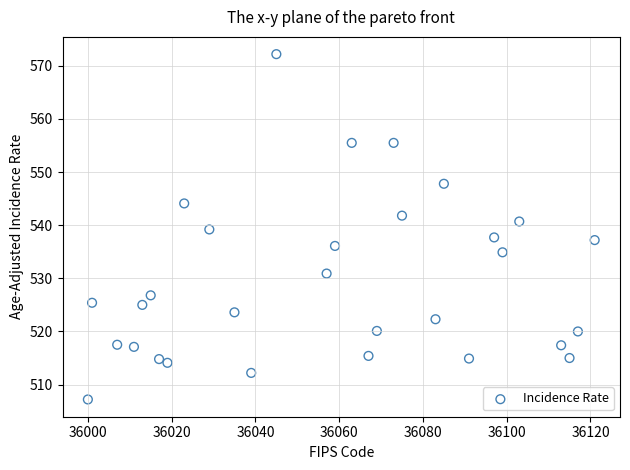

What is the range of X values (max minus min)?

121.0